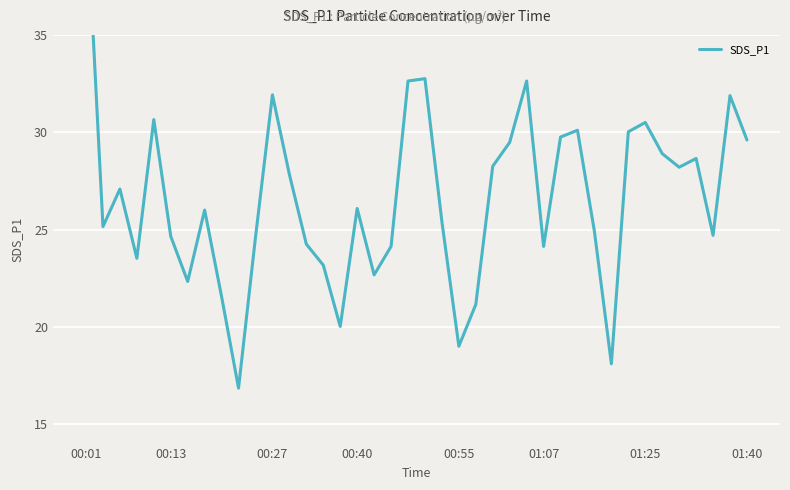

Which category has the highest value across all series?

00:01